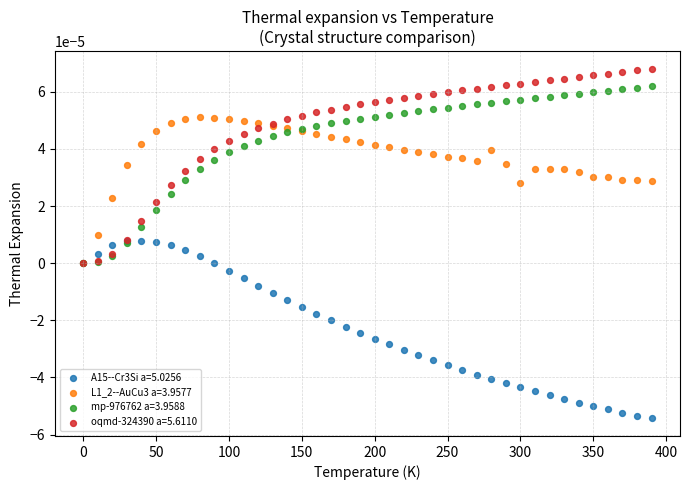

Which series has the largest Y range (max minus min)?

oqmd-324390 a=5.6110